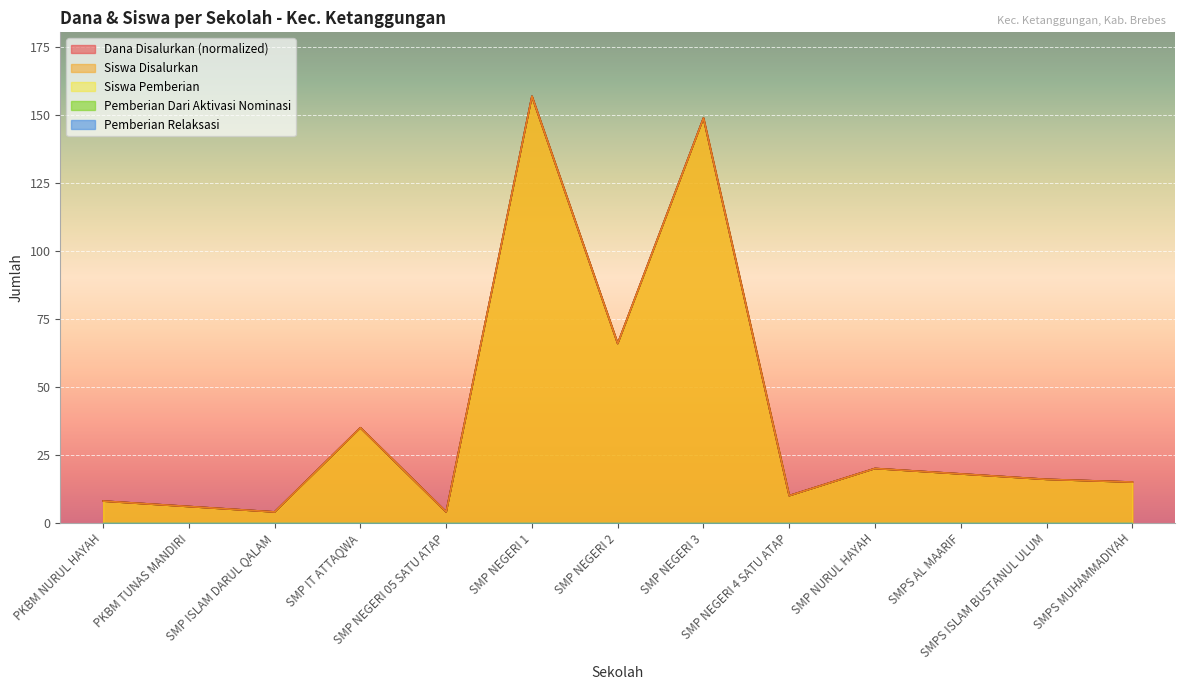

Which series has the widest spread of values?

Dana Disalurkan